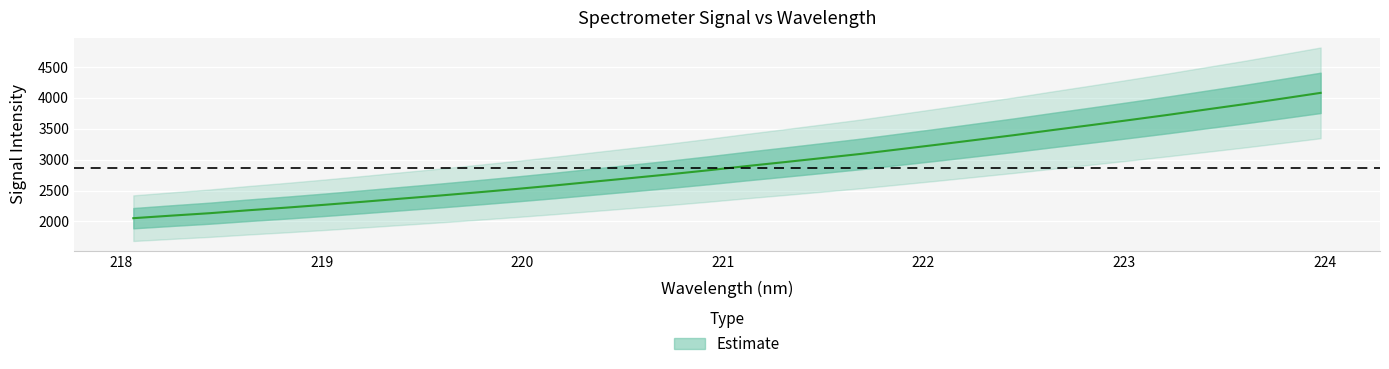

What is the minimum value shown in the chart?

2052.5